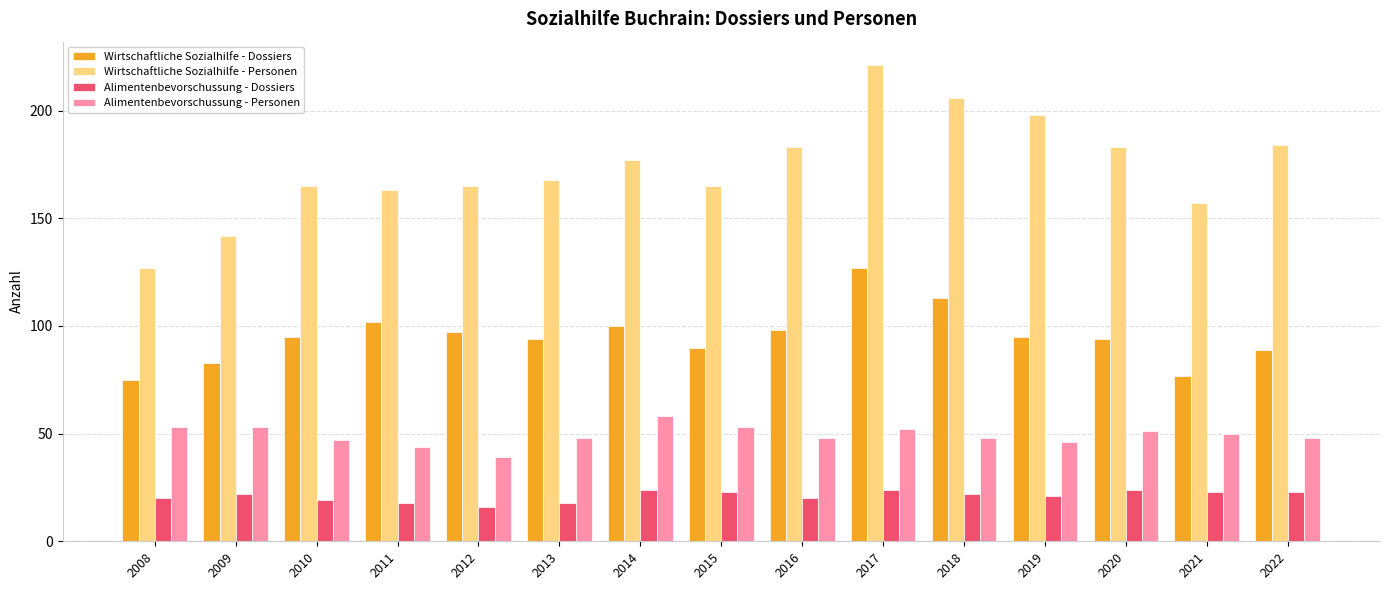

At which category is the sum across all series the highest?

2017